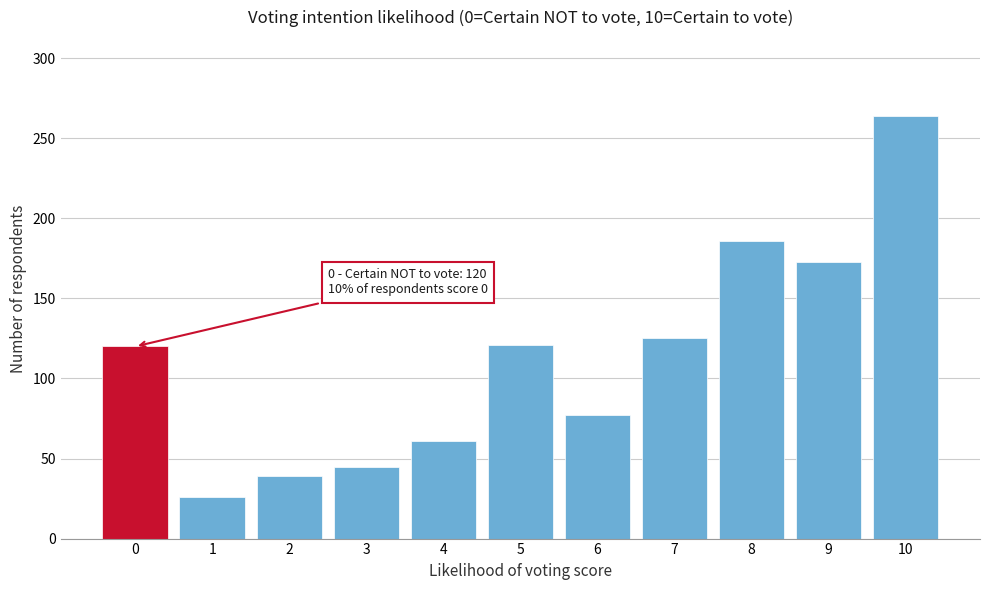

The value at 3 is 13. True or false?

False